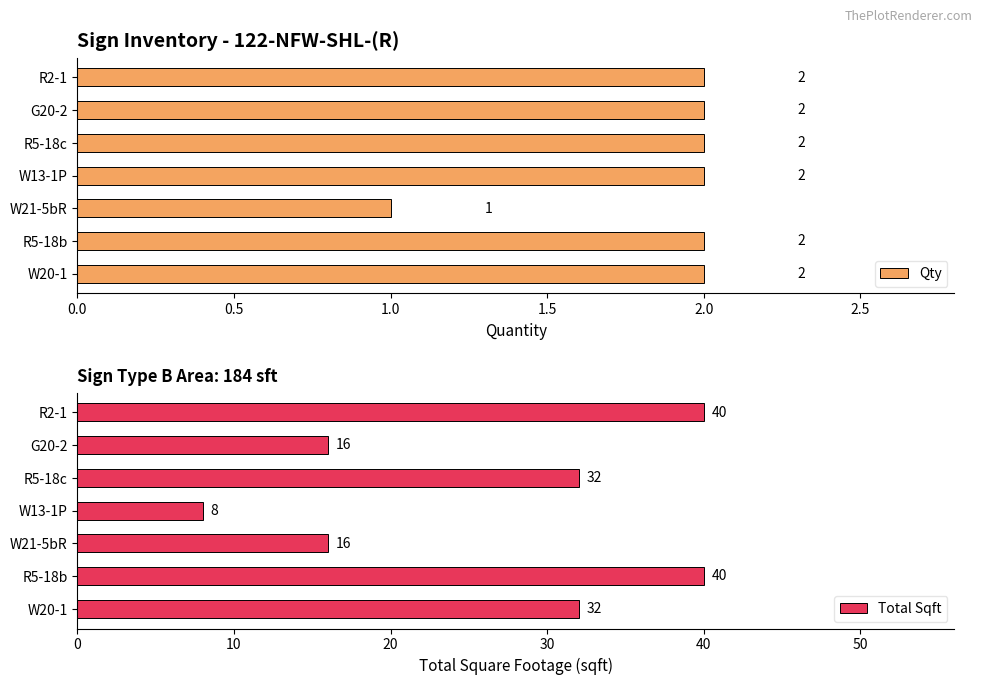

The Qty series shows 2 at R5-18b. True or false?

True